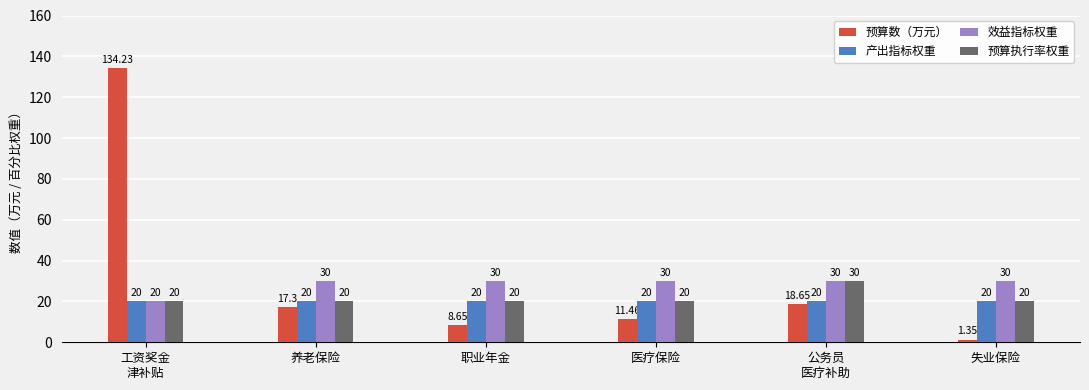

What is the sum of the 效益指标权重 values at 养老保险 and 工资奖金
津补贴?

50.0